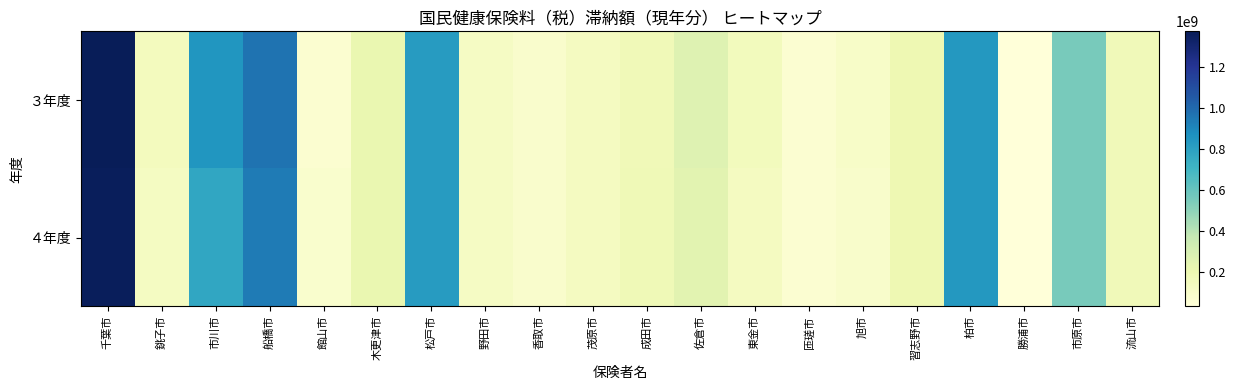

At which category is the sum across all series the highest?

千葉市